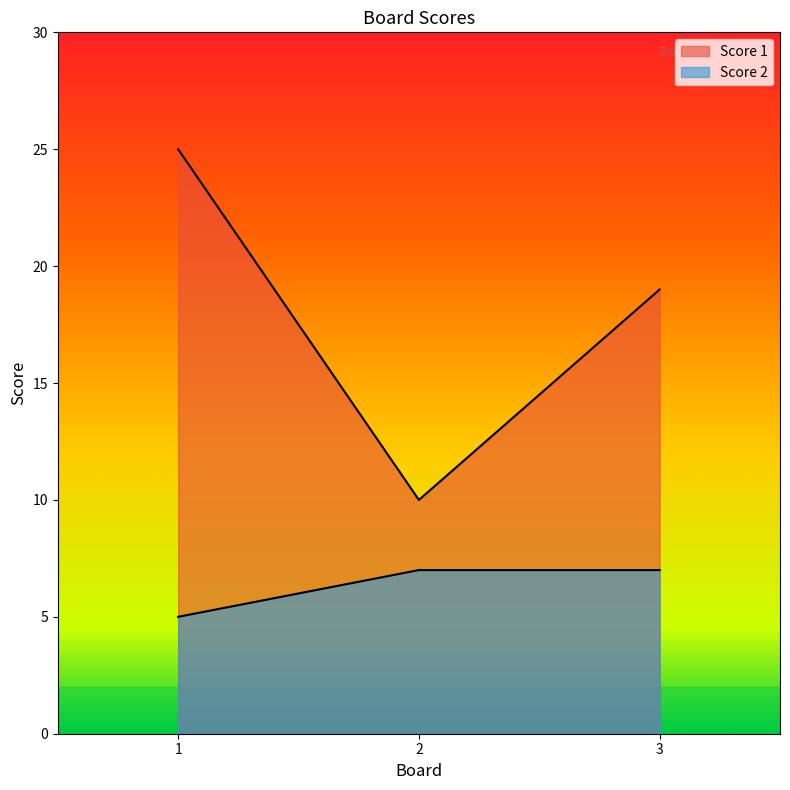

How many data points in Score 1 are less than 19?

1